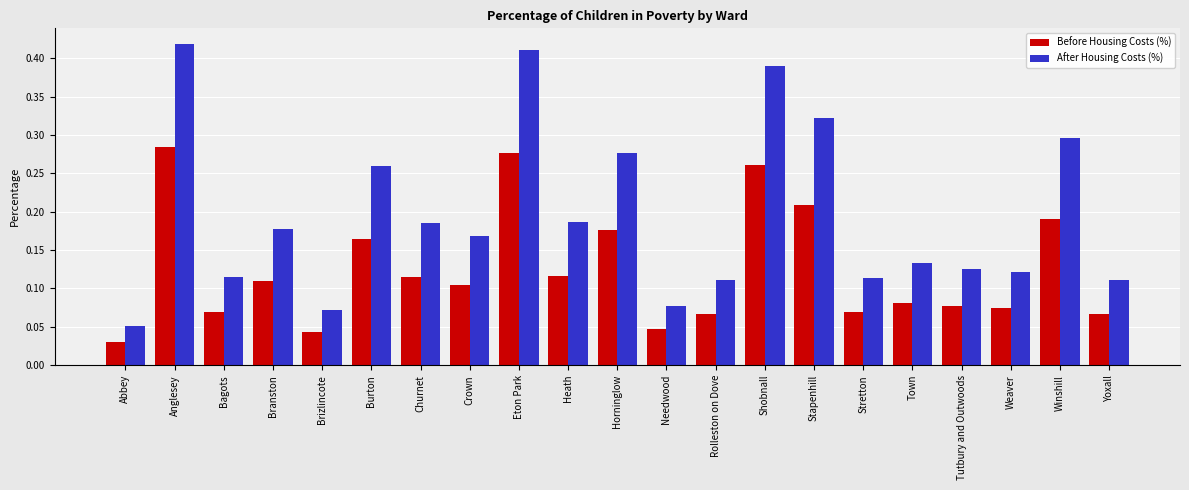

What is the sum of all Before Housing Costs (%) values?

2.6